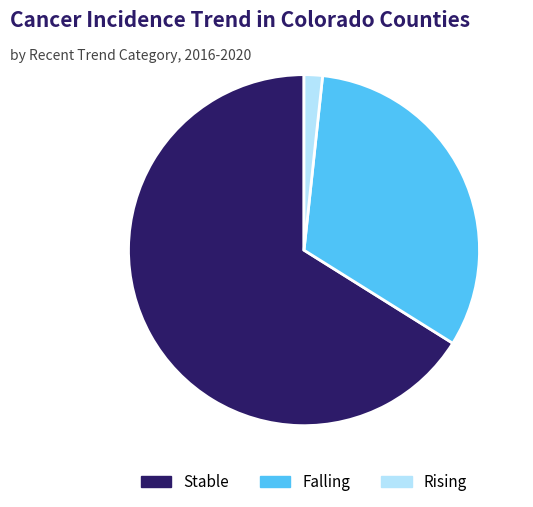

Does any single category account for the majority?

Yes